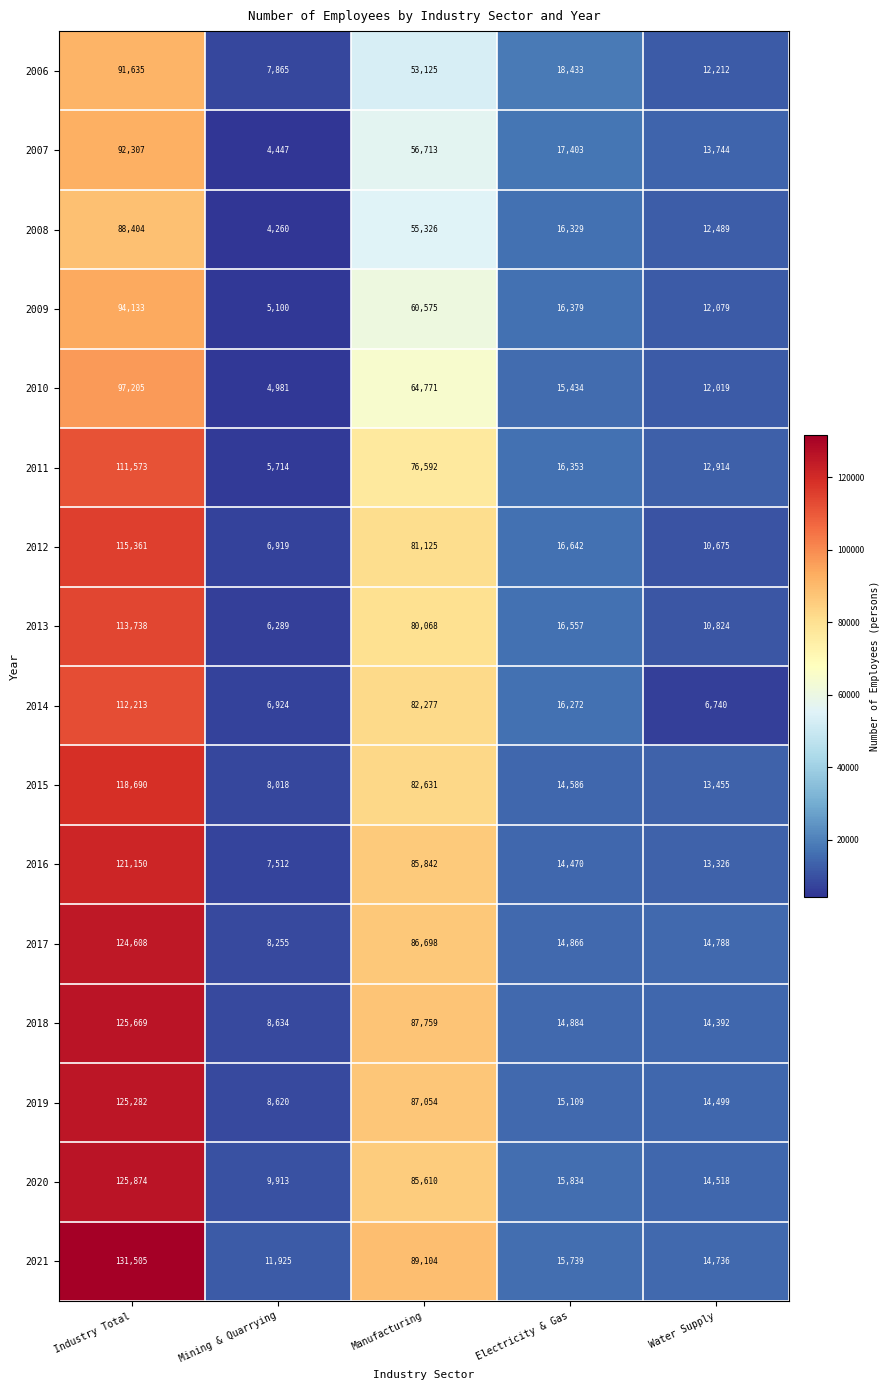

What is the difference between the maximum and minimum values in the 2015 series?

110672